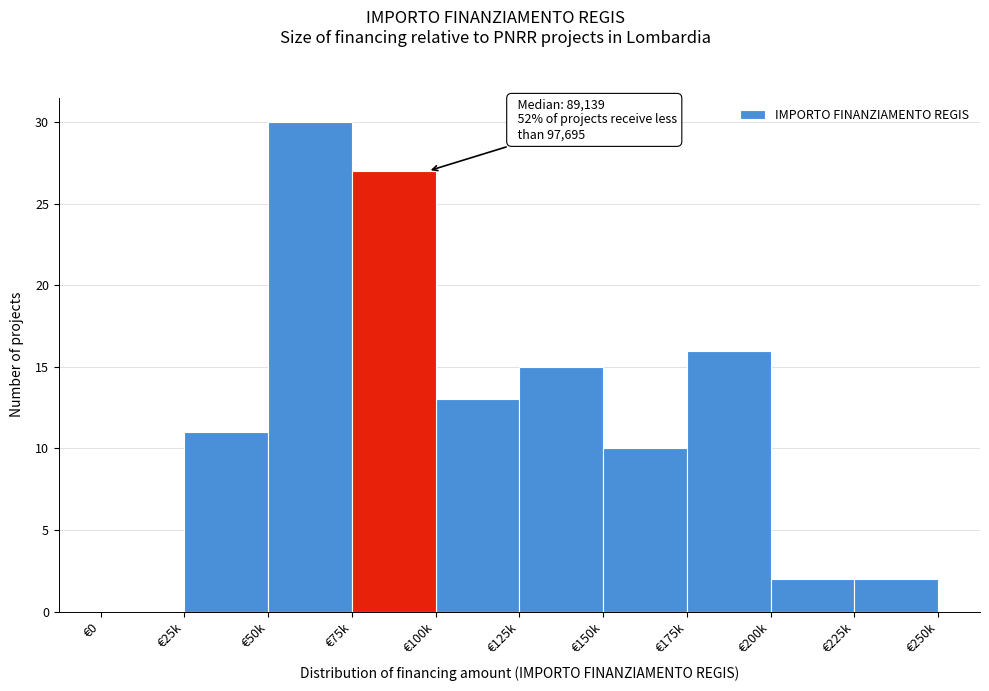

Reading left to right, transcribe all the data shown in this chart.

€0=0	€25k=11	€50k=30	€75k=27	€100k=13	€125k=15	€150k=10	€175k=16	€200k=2	€225k=2